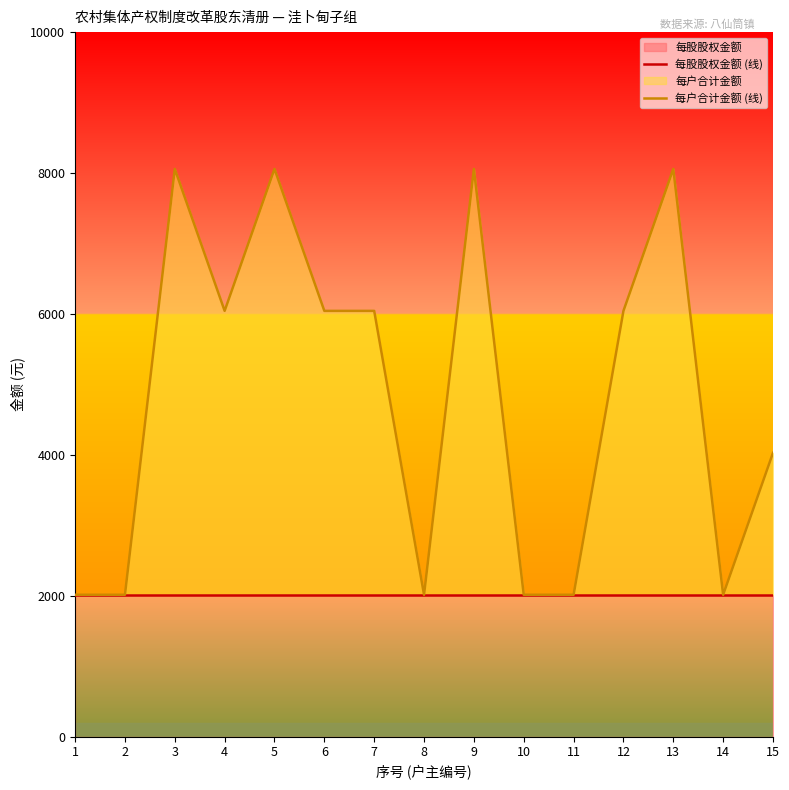

In 每户合计金额 (线), how many points are higher than both neighbors (excluding endpoints)?

4